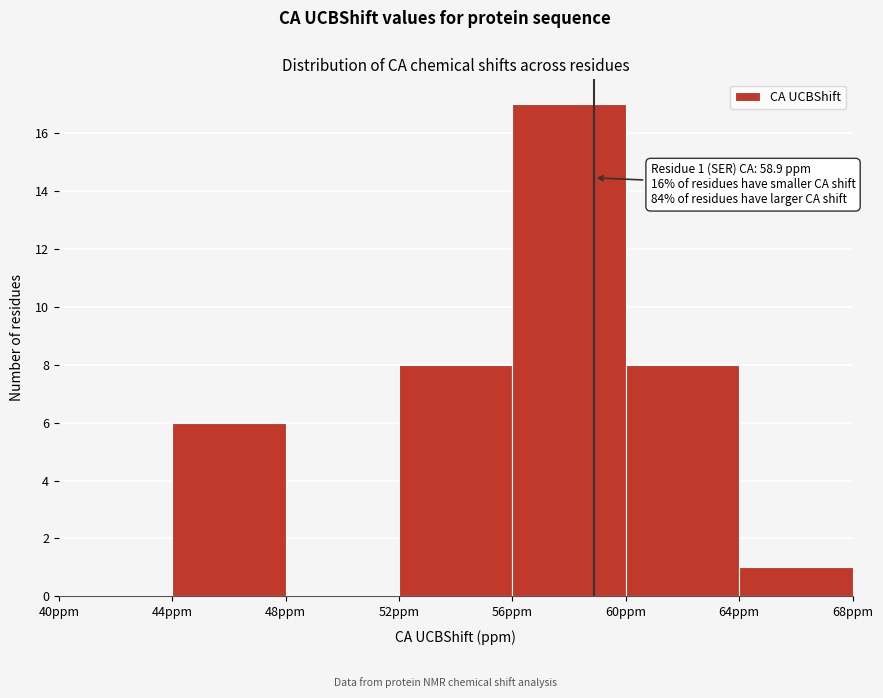

Which range on the x-axis has the tallest bar?

56 to 60